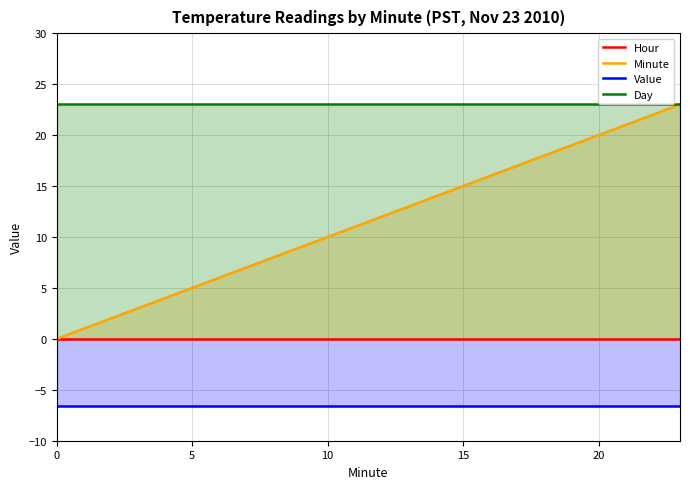

Is it true that Value equals -1.8 at 12?

False